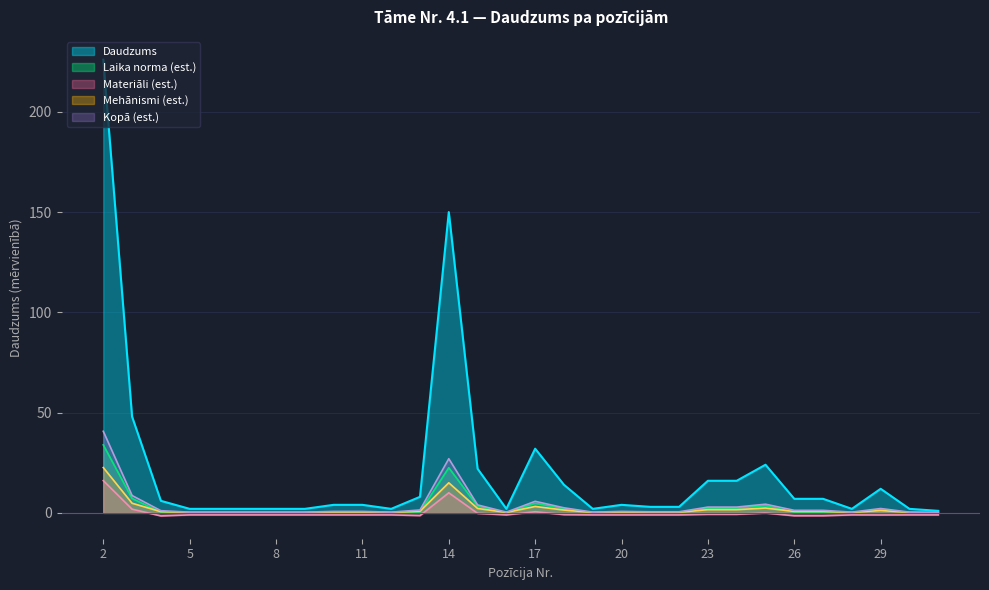

The laika_norma series shows 0 at 29. True or false?

True